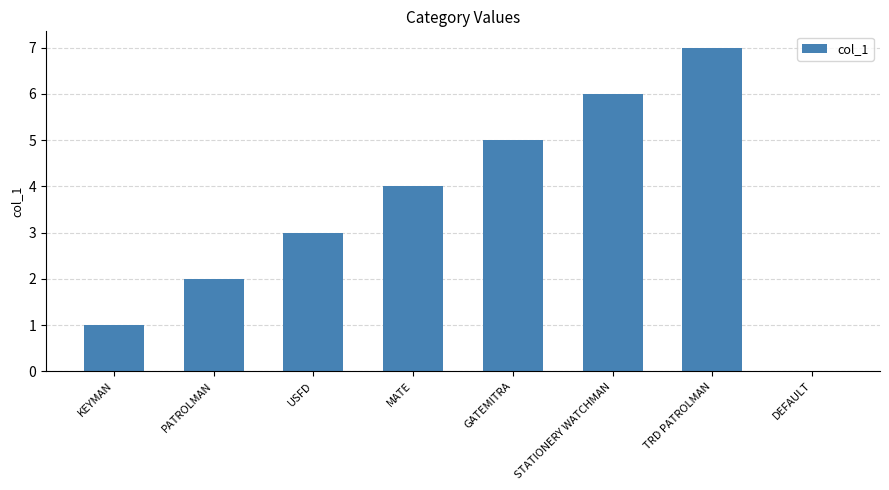

What is the ratio of the value at MATE to the value at GATEMITRA?

0.8